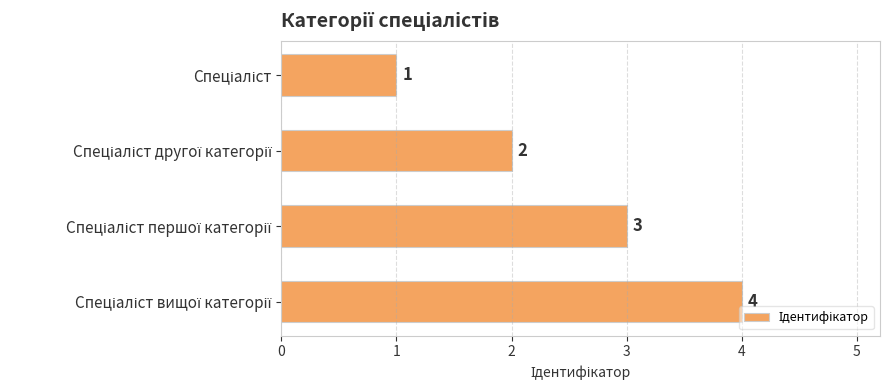

What is the greatest value displayed?

4